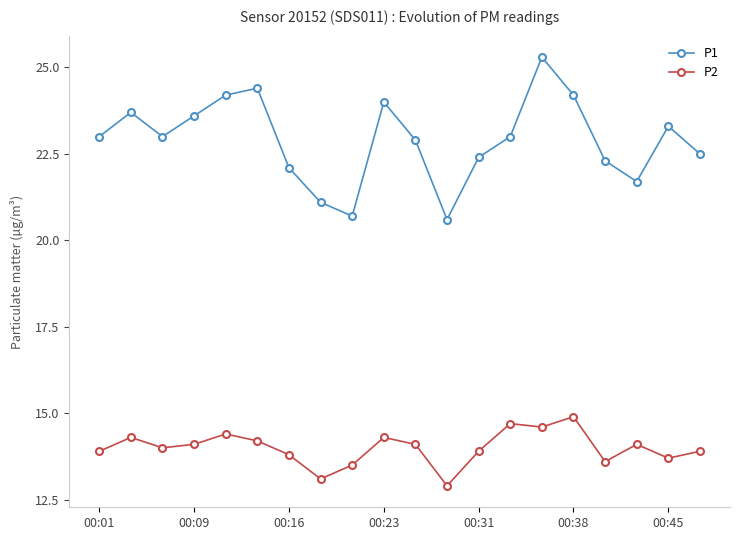

Reading right to left, transcribe all the data shown in this chart.

P1: 22.5	23.3	21.7	22.3	24.2	25.3	23.0	22.4	20.6	22.9	24.0	20.7	21.1	22.1	24.4	24.2	23.6	23.0	23.7	23.0
P2: 13.9	13.7	14.1	13.6	14.9	14.6	14.7	13.9	12.9	14.1	14.3	13.5	13.1	13.8	14.2	14.4	14.1	14.0	14.3	13.9